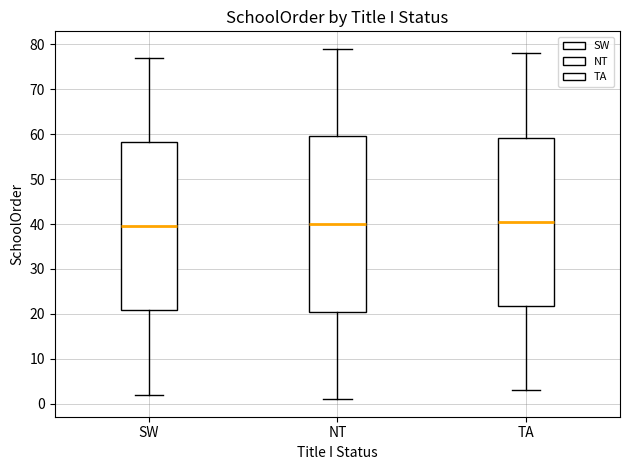

Reading left to right, read every box against the y-axis: the position of its median line, the range the box covers, and the ends of its whiskers. The values are not printed on the chart, so give them approximately, as read against the axis.

SW: median 40, box 21 to 58, whiskers 2 to 77
NT: median 40, box 21 to 60, whiskers 1 to 79
TA: median 41, box 22 to 59, whiskers 3 to 78